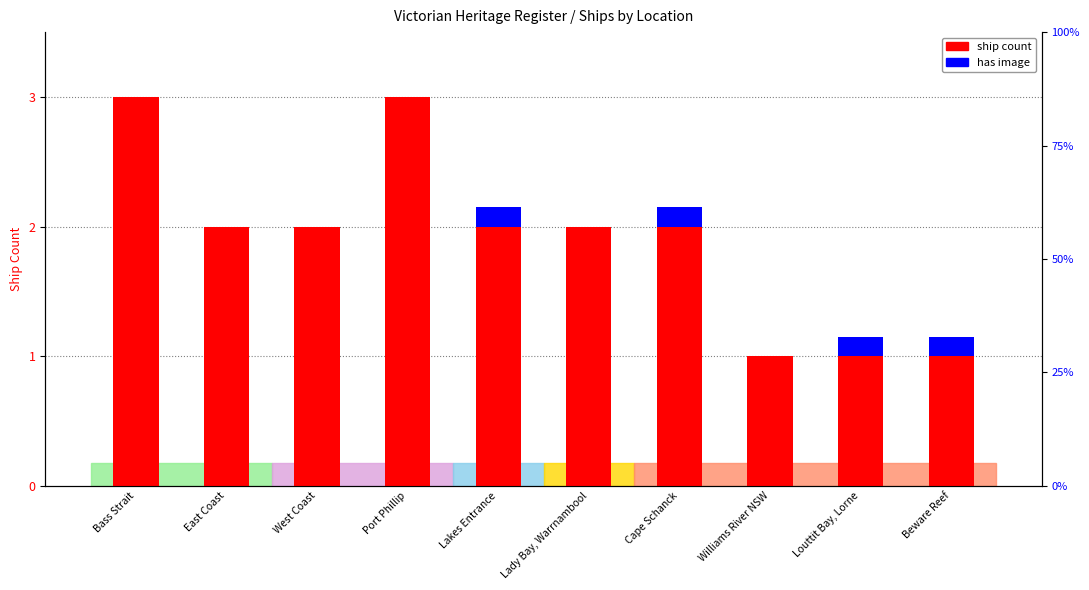

Is it true that has image equals 0.1 at Beware Reef?

False